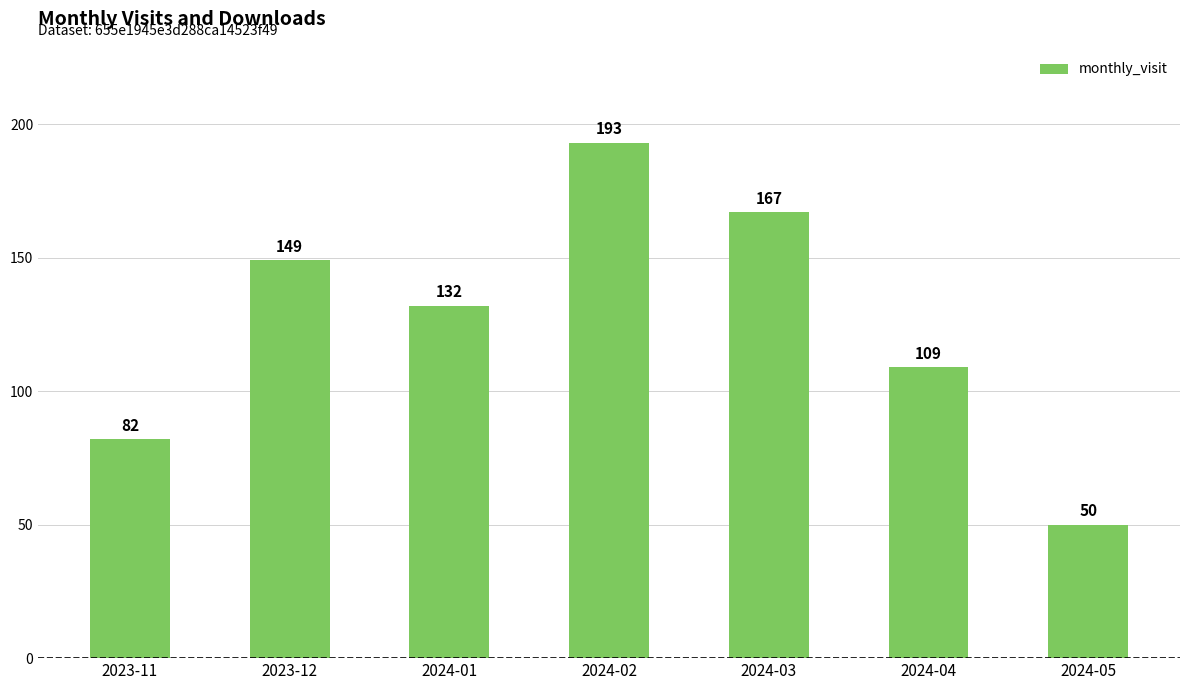

Where is the data nearest to the value 121?

2024-01